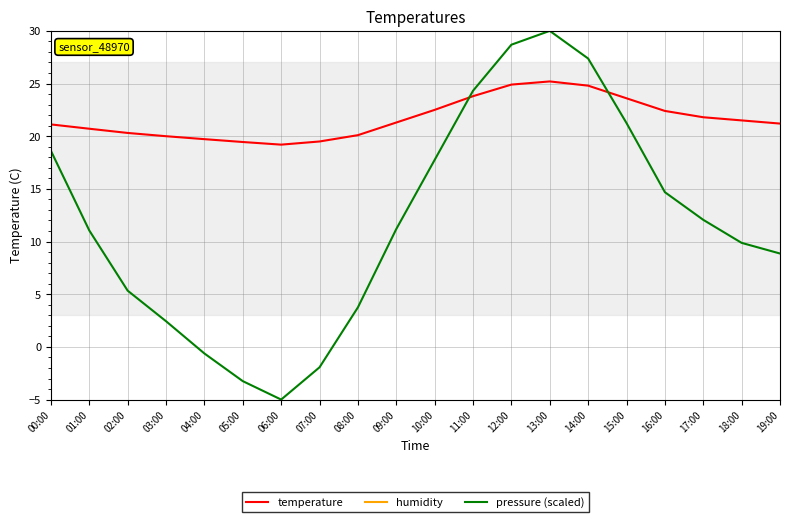

After their last crossing, which series has the higher values: temperature or pressure (scaled)?

temperature